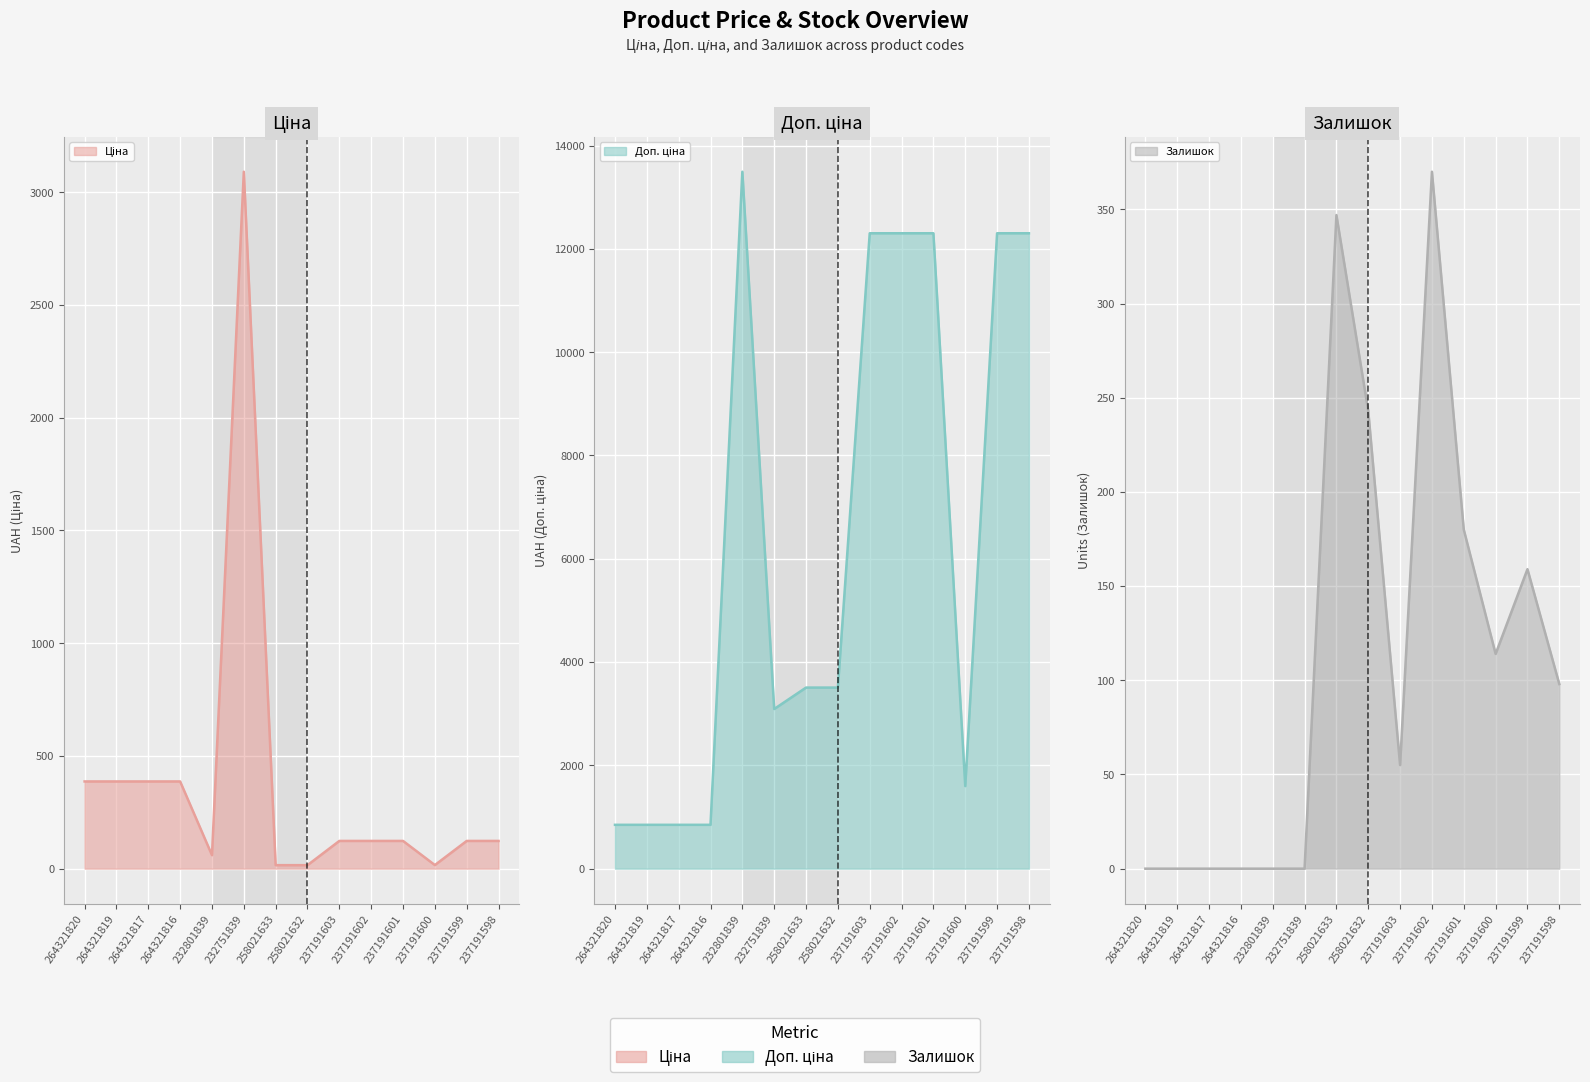

How many times do Ціна (line) and Доп. ціна (line) cross each other?

2